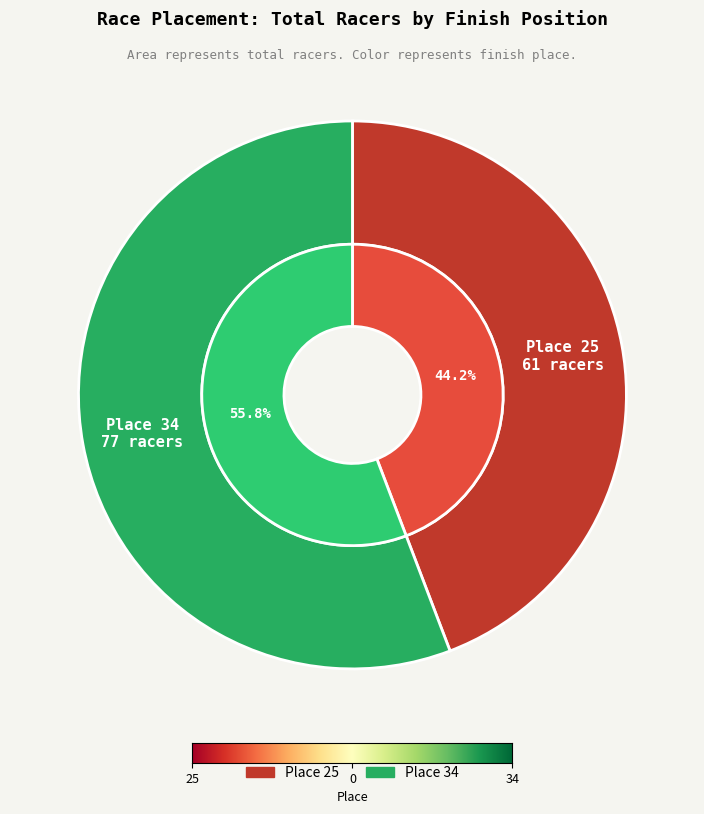

To the nearest percent, what is the difference between the Place 25 and Place 34 slice percentages?

12%